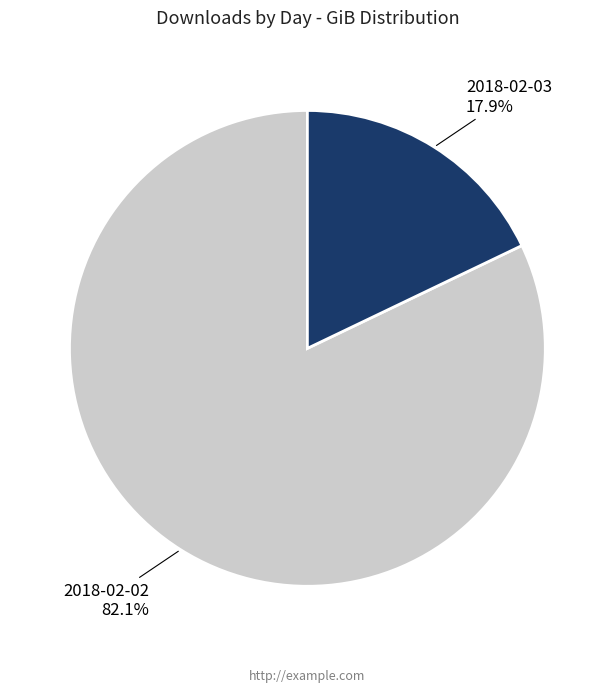

Rank the categories by value from lowest to highest.

2018-02-03, 2018-02-02